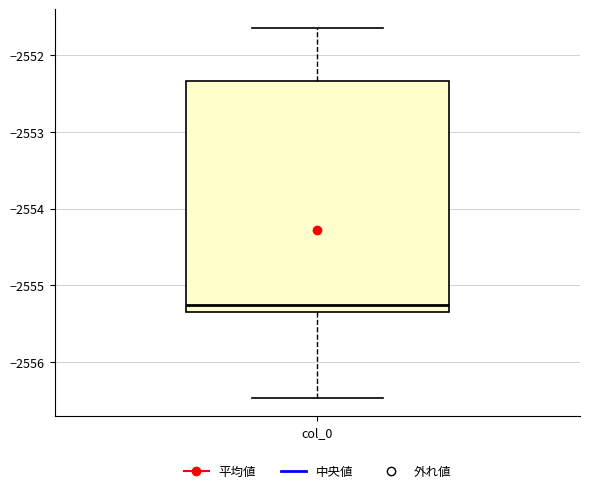

Where is the lower edge of the box for col_0 on the y-axis? The values are not printed on the chart, so give them approximately, as read against the axis.

-2555.3